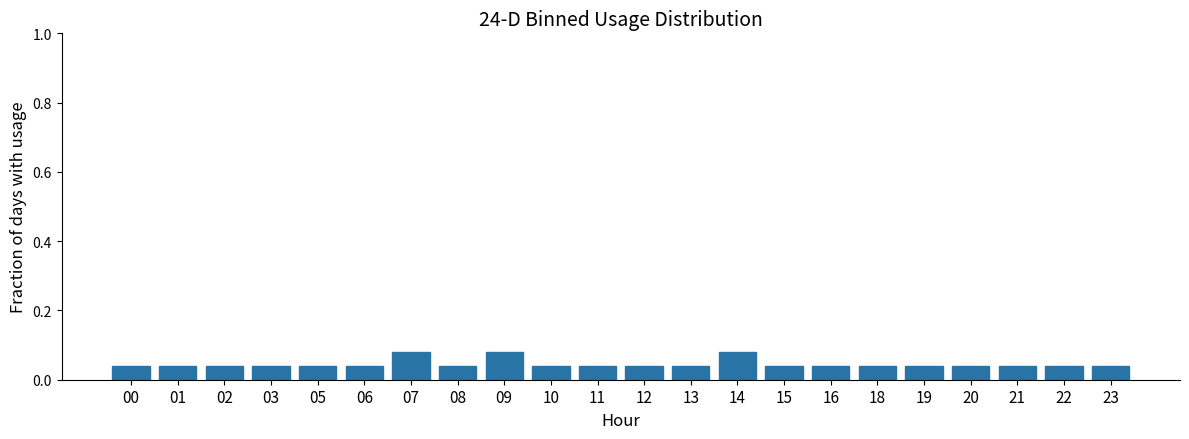

Is it true that the value at 09 is 0.0?

False